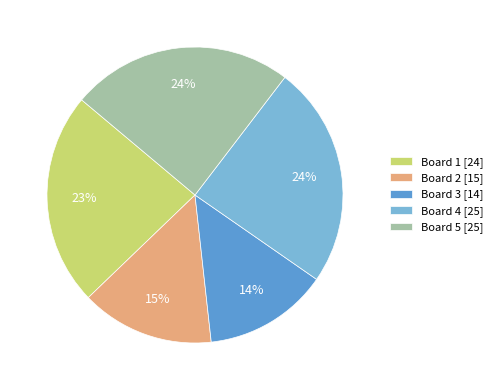

Does any single category account for the majority?

No